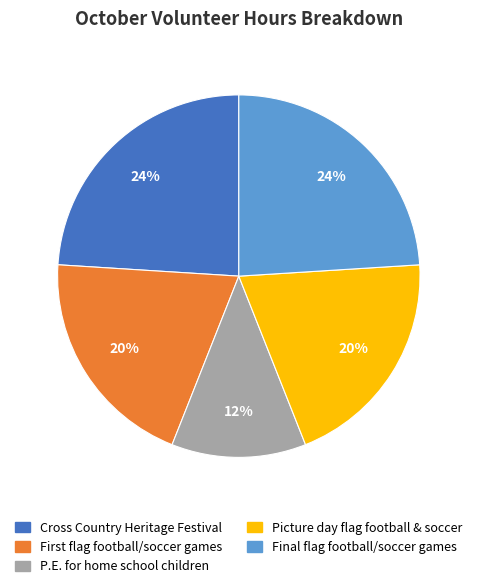

Which slice is the smallest?

P.E. for home school children